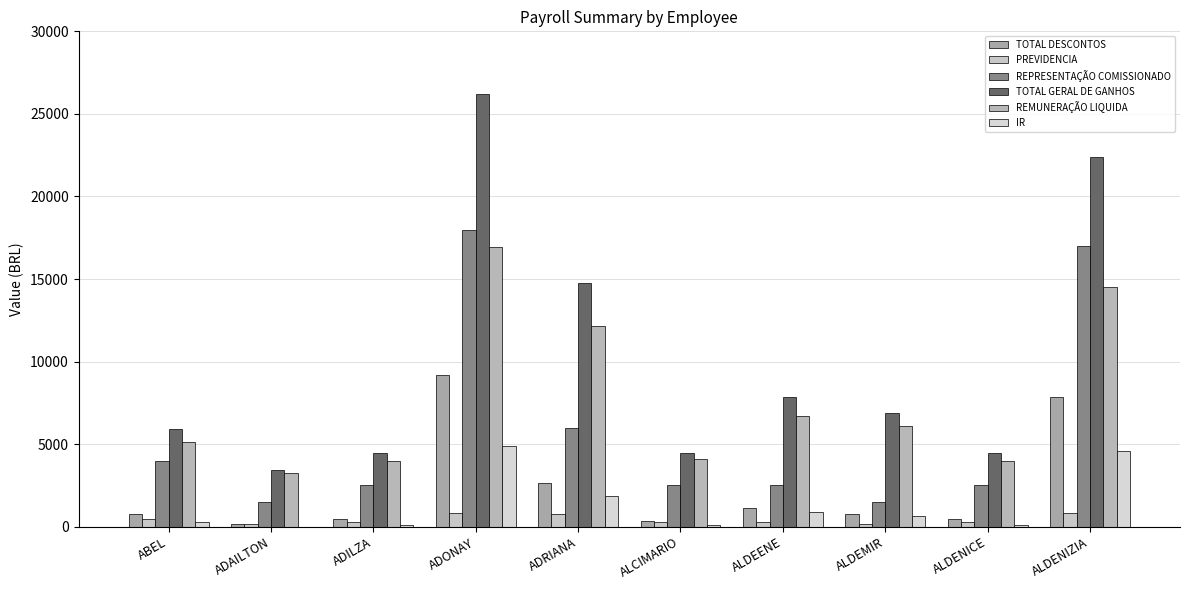

Rank the series by their maximum value, from lowest to highest.

PREVIDENCIA, IR, TOTAL DESCONTOS, REMUNERAÇÃO LIQUIDA, REPRESENTAÇÃO COMISSIONADO, TOTAL GERAL DE GANHOS